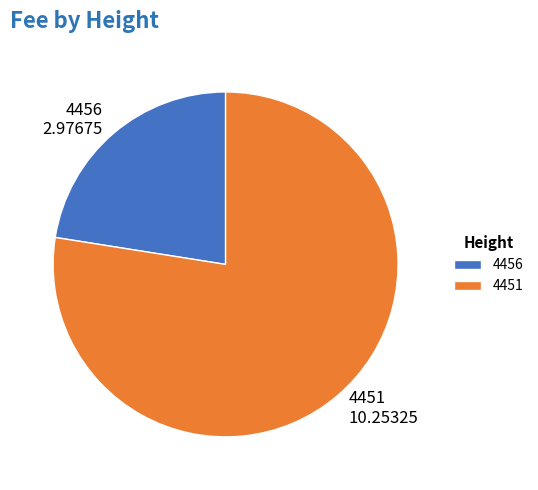

Approximately how many times larger is the value at 4456 compared to 4451?

0.3